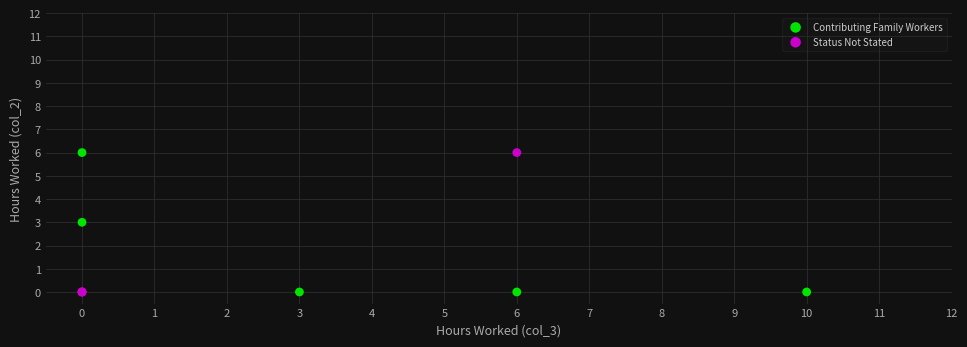

What are all the series names shown in the legend?

Contributing Family Workers, Status Not Stated